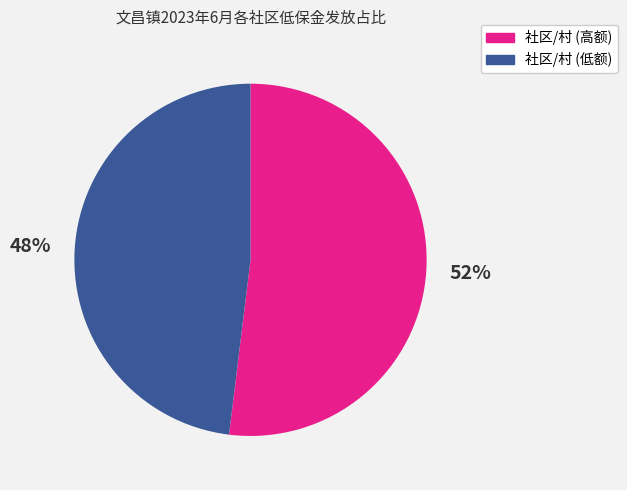

How many slices are in this pie chart?

2